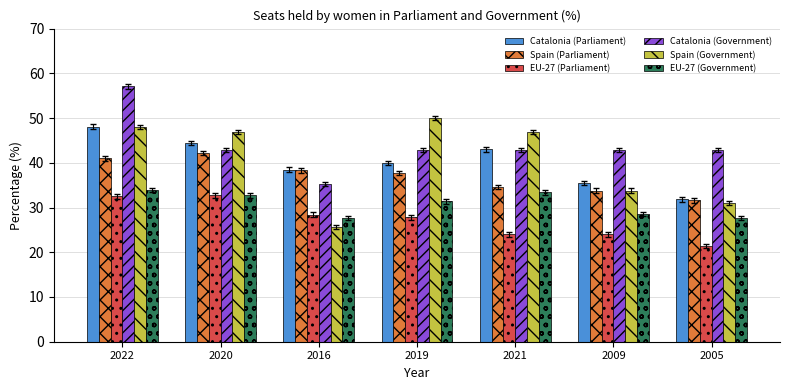

At which label does Spain (Parliament) first exceed 37?

2022